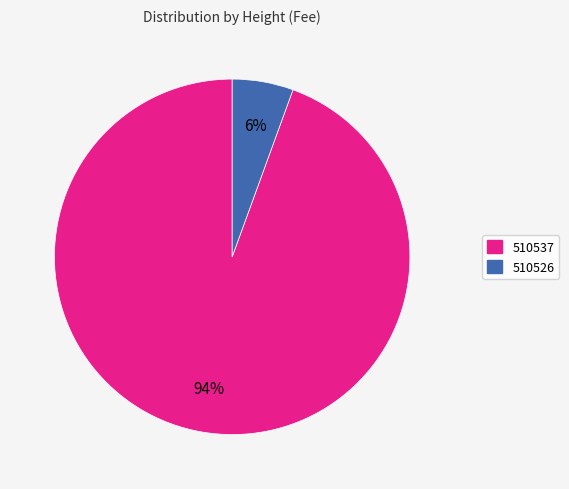

Rank the categories by value from highest to lowest.

510537, 510526